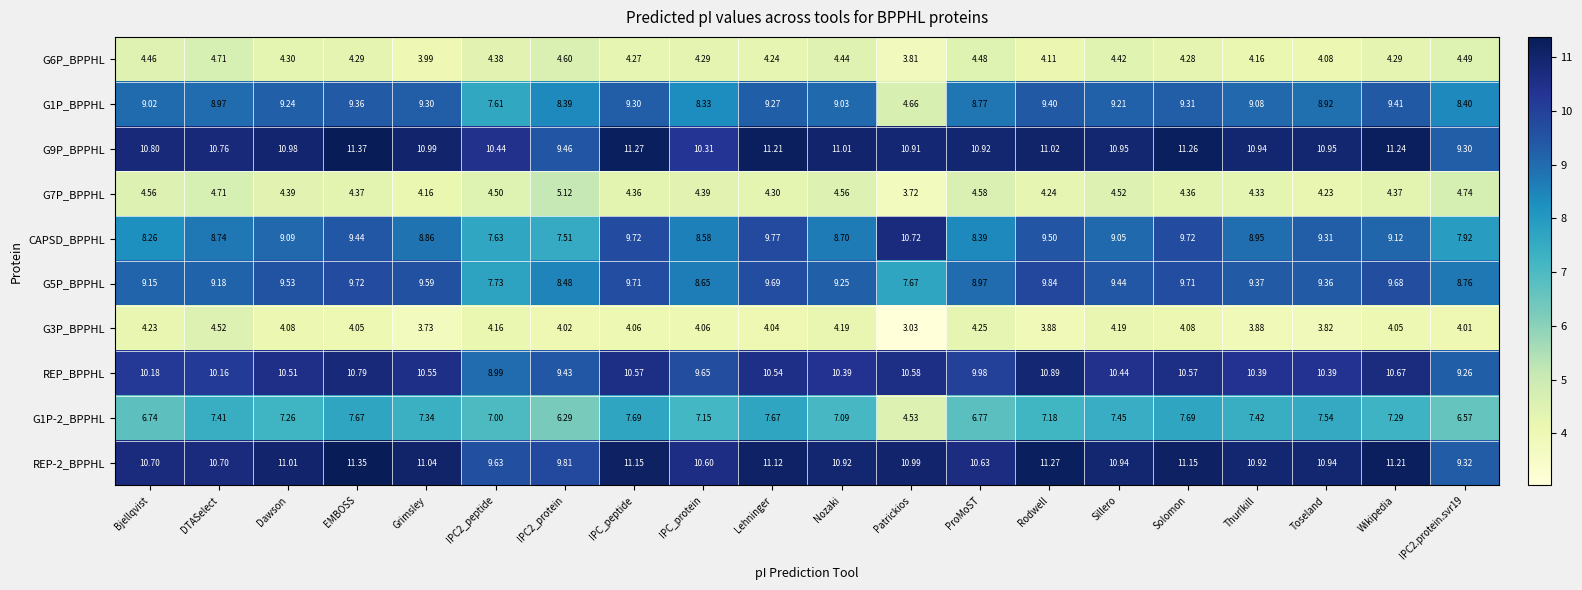

Is the value of G1P-2_BPPHL at Lehninger greater than the value of REP-2_BPPHL at Toseland?

No